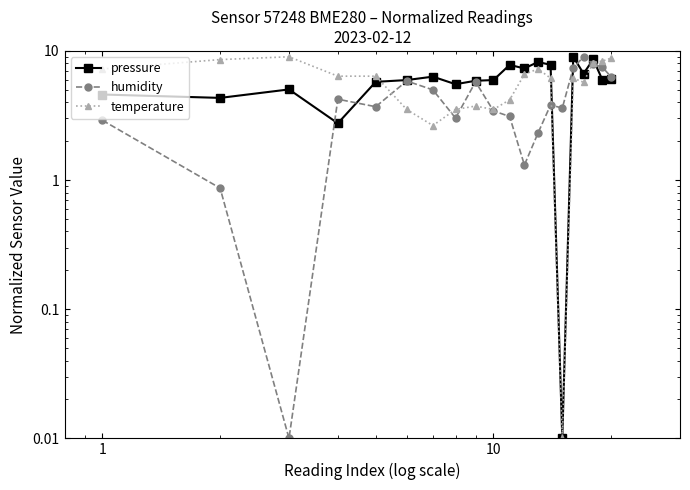

How many data points does each series have?

20